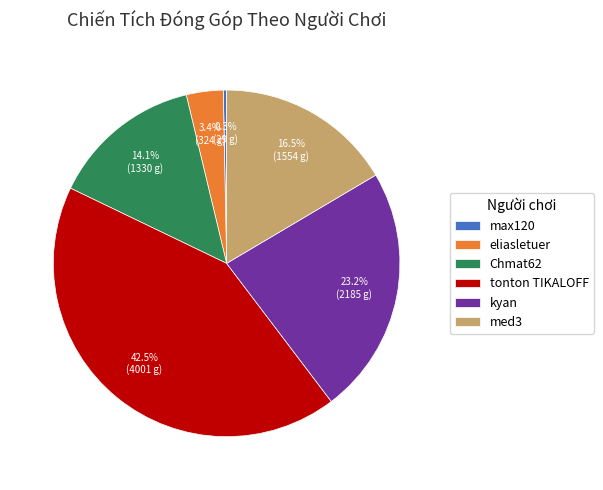

True or false: tonton TIKALOFF accounts for 54% of the total.

False